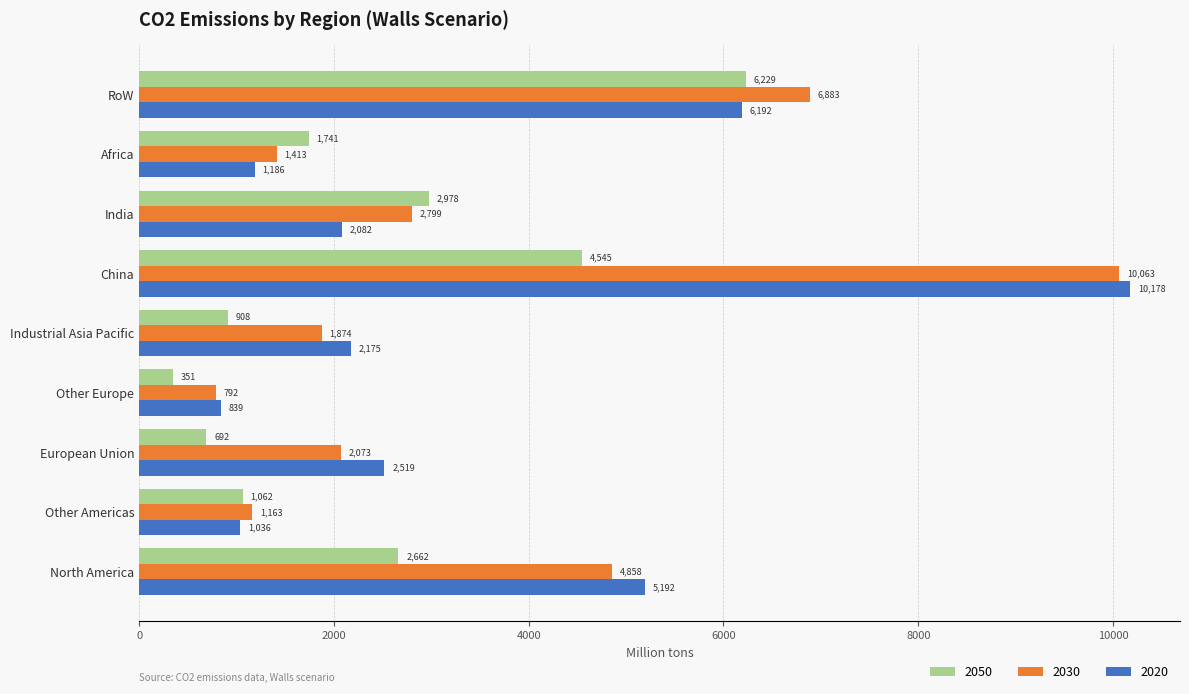

Which label corresponds to the smallest value in the chart?

Other Europe